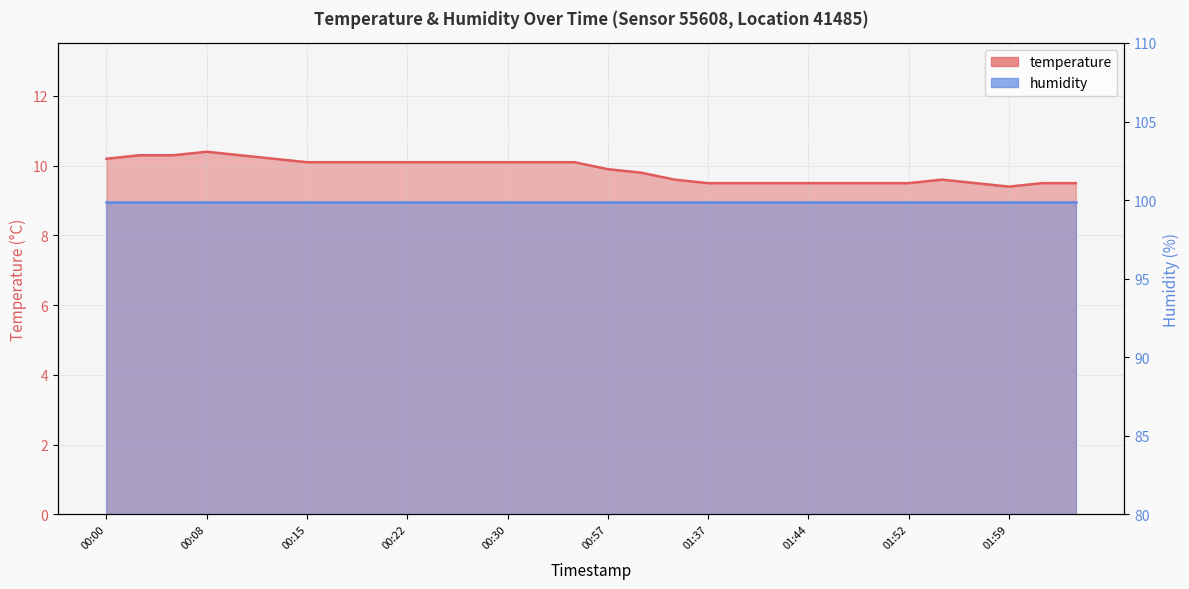

What is the smallest value displayed?

9.4